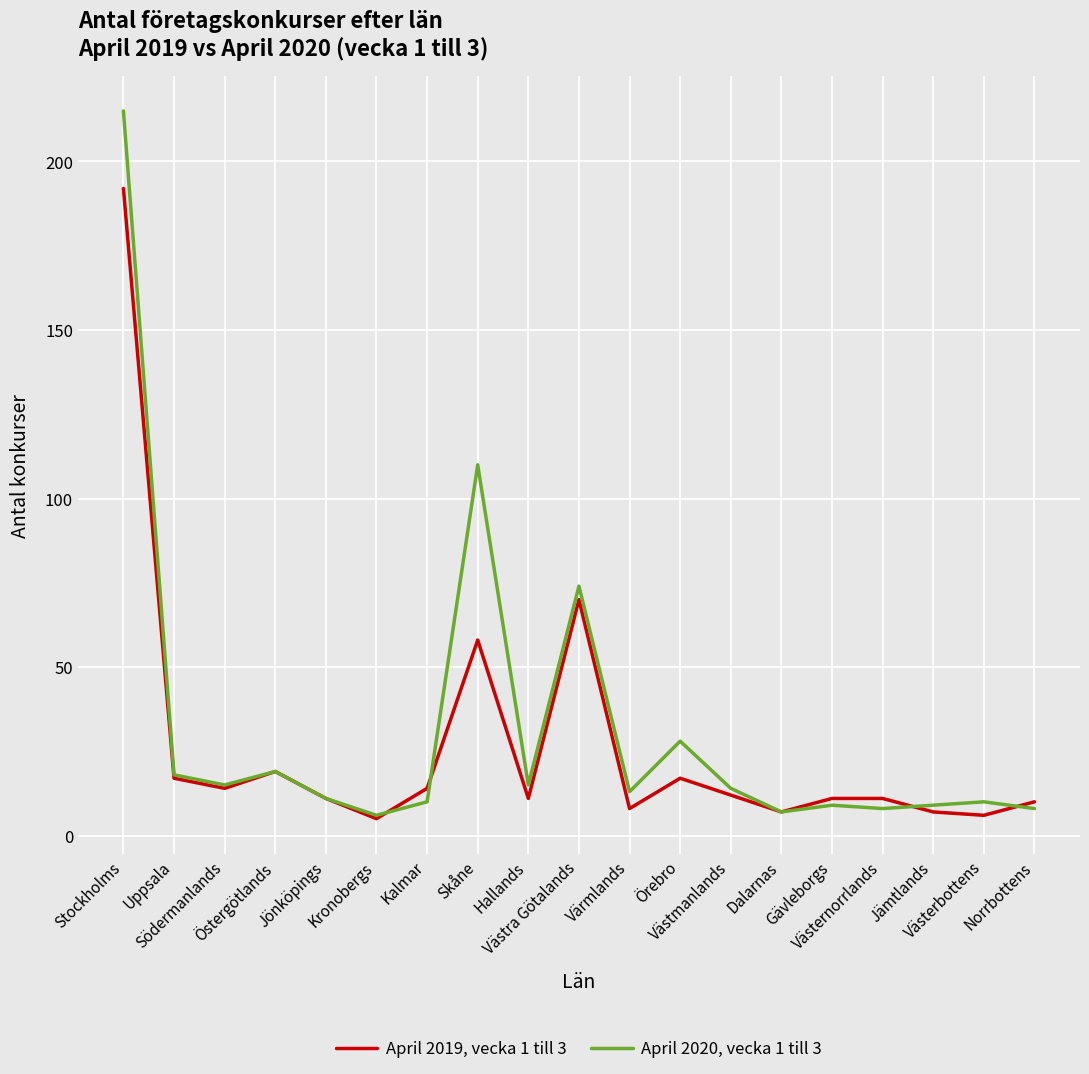

Which series changed the most between Jönköpings and Norrbottens?

April 2020, vecka 1 till 3